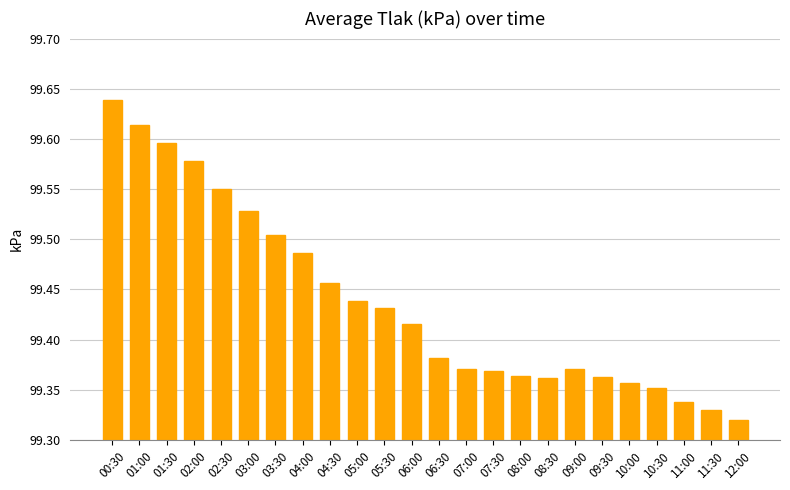

How many series are shown in this chart?

1